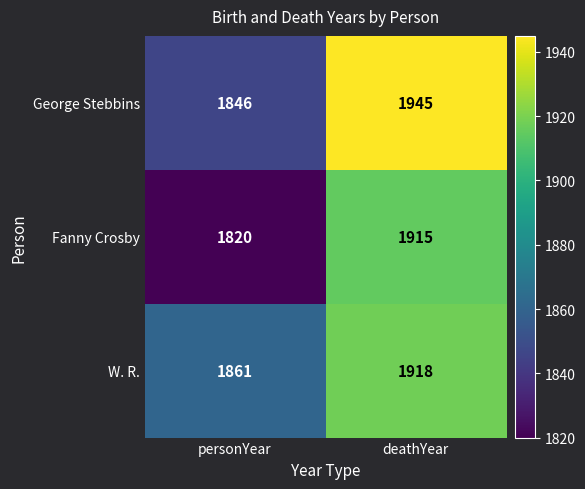

List the series in order of their overall mean, lowest first.

Fanny Crosby, W. R., George Stebbins